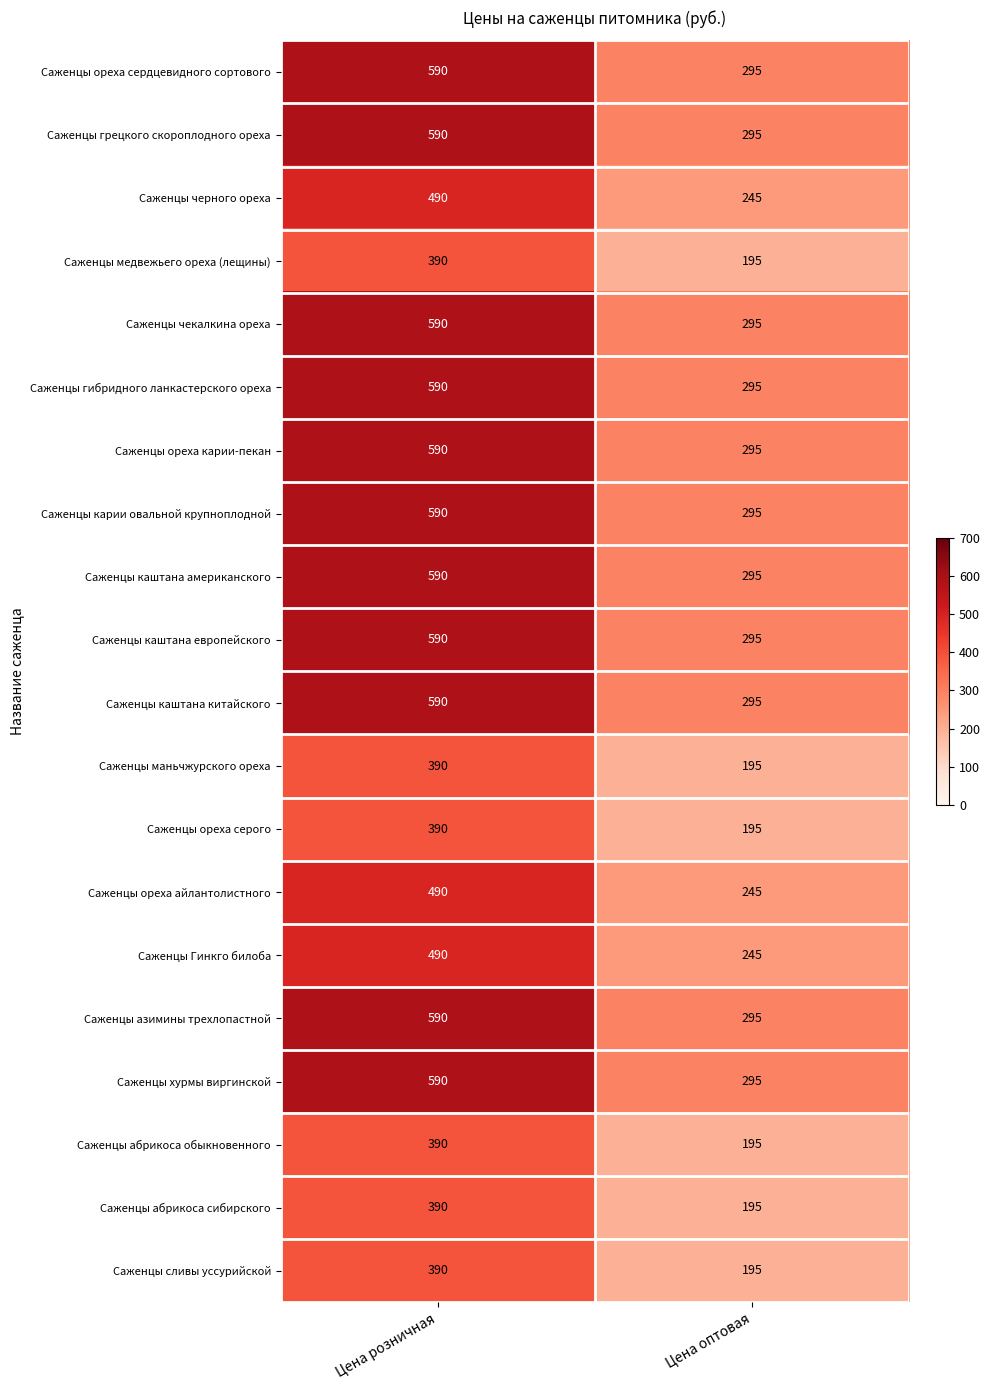

What is the difference between the Саженцы маньчжурского ореха values at Цена оптовая and Цена розничная?

195